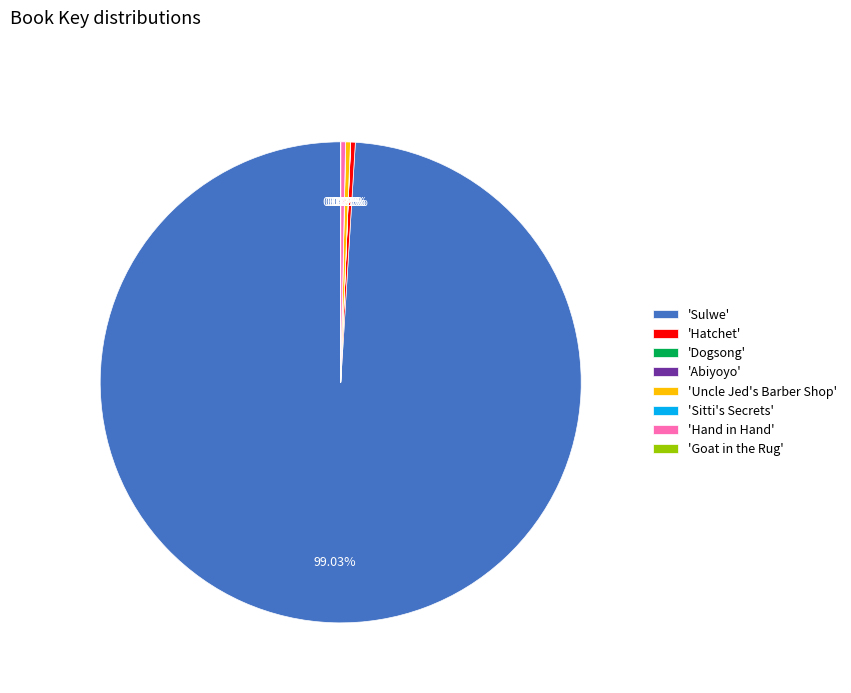

What is the majority slice?

'Sulwe'